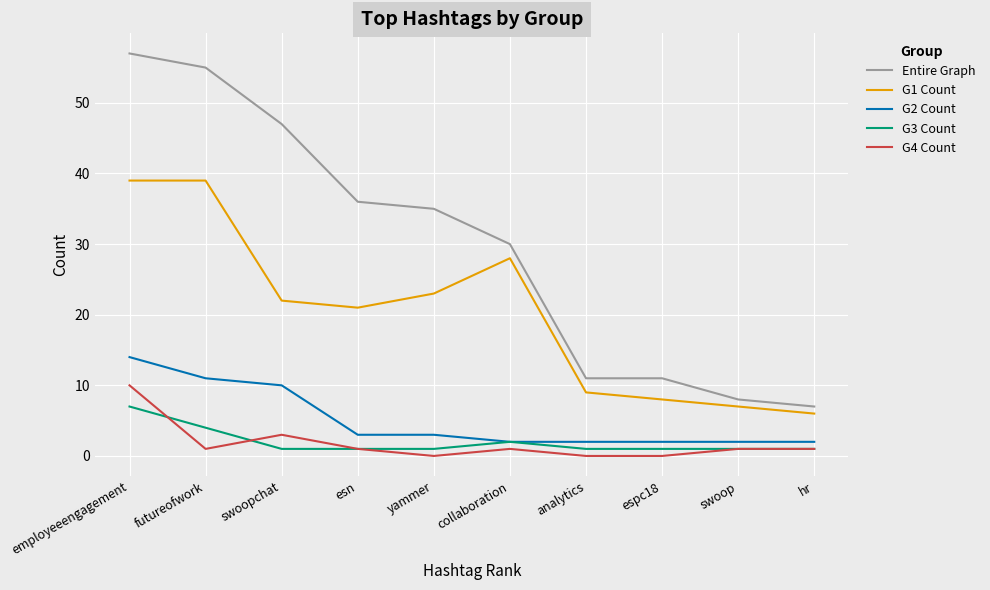

What is the difference between the second highest and minimum values in the G2 Count series?

9